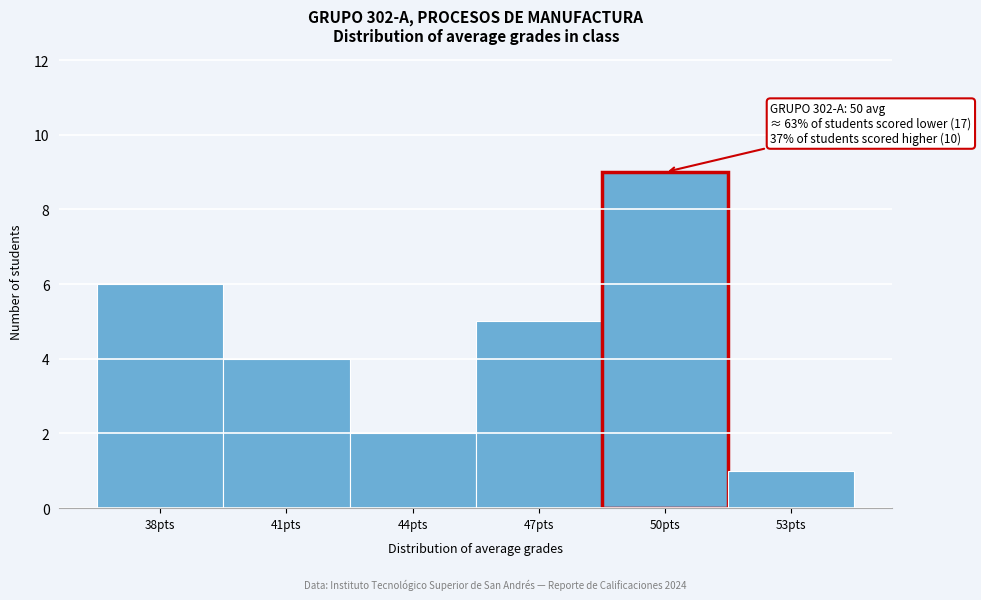

Reading left to right, extract all data points from this chart.

38pts=6	41pts=4	44pts=2	47pts=5	50pts=9	53pts=1